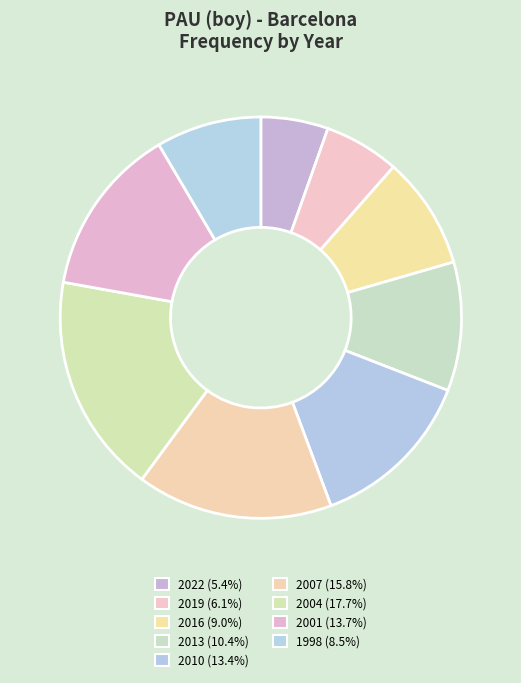

Count the number of slices in the pie.

9